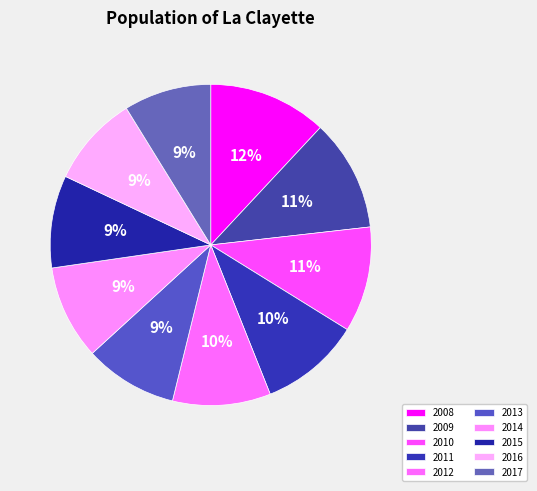

The 2015 slice represents 23% of the pie. True or false?

False